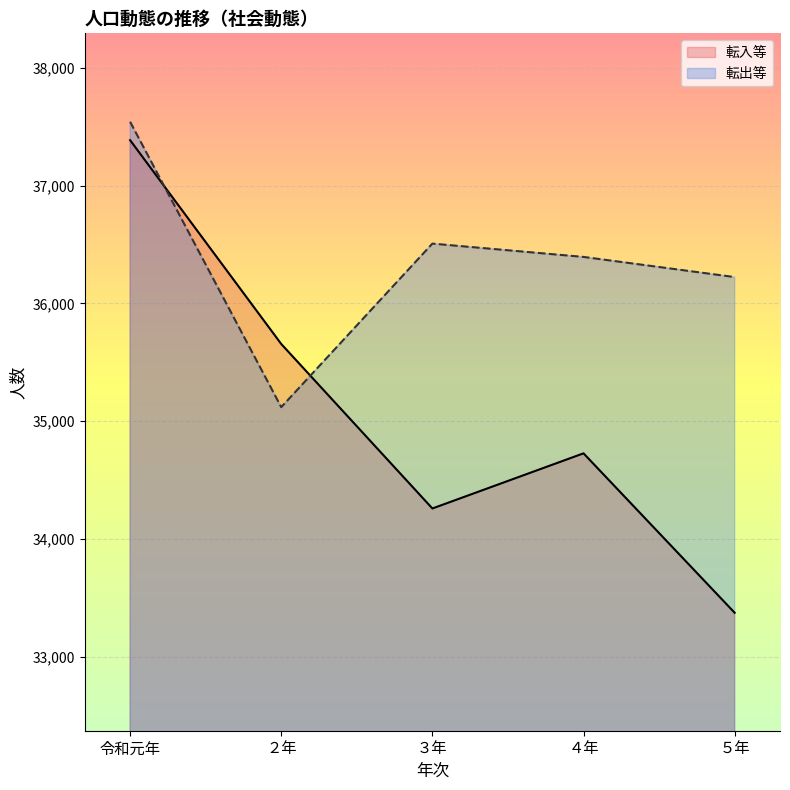

Is it true that 転入等 equals 34260 at ３年?

True